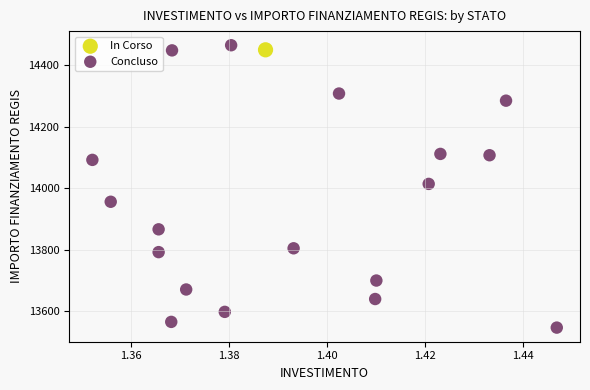

What are all the series names shown in the legend?

In Corso, Concluso